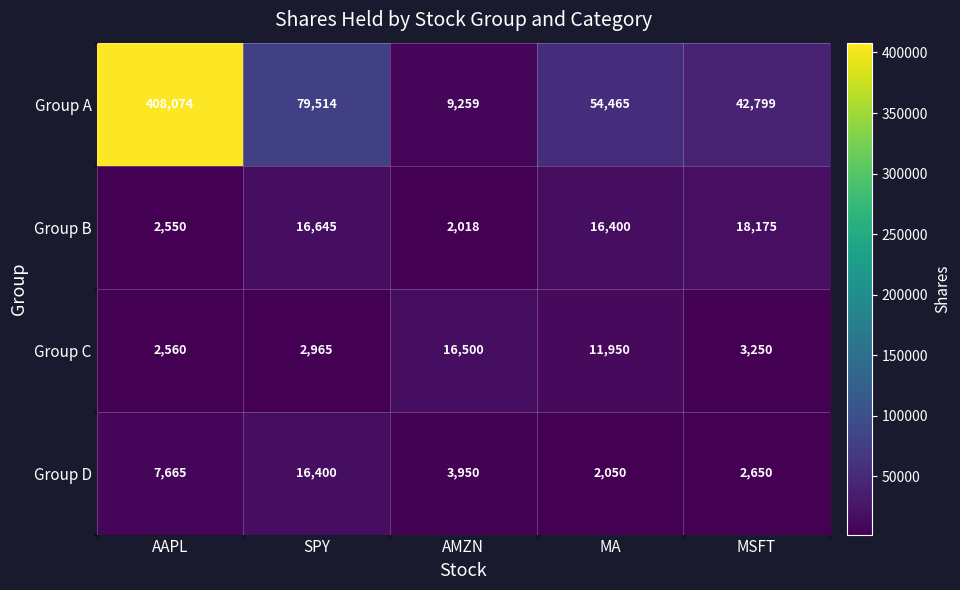

At which label is Group D closest to 9225?

AAPL